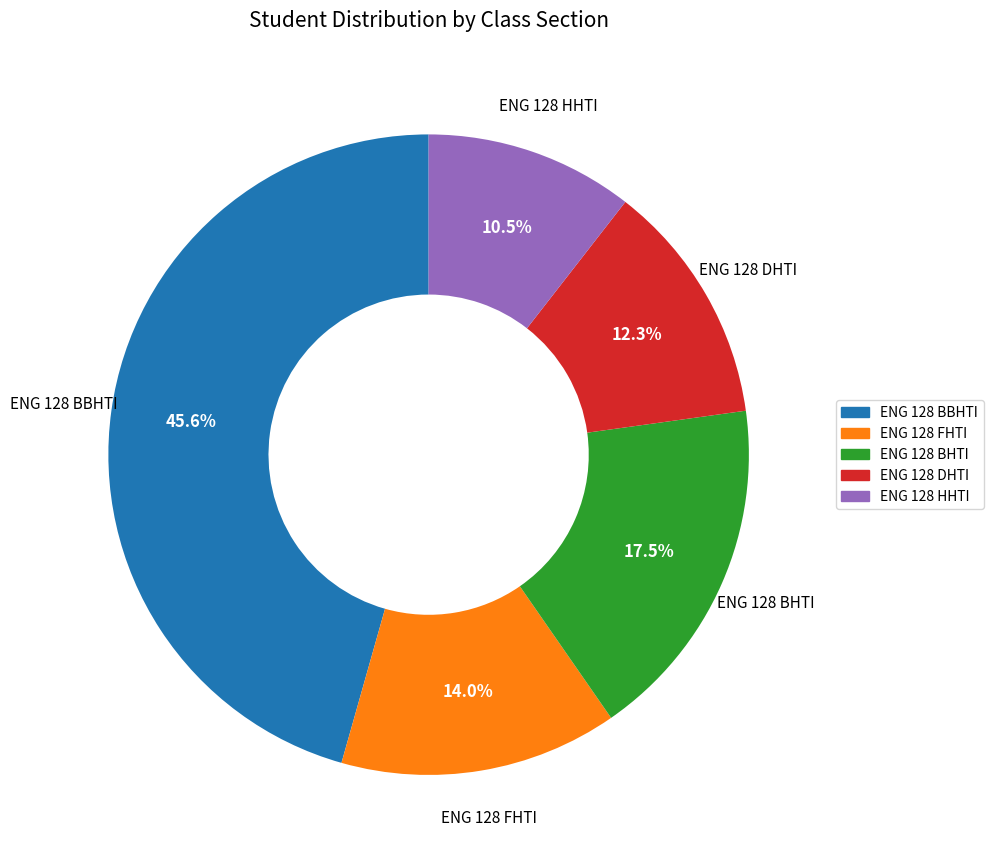

To the nearest percent, what is the difference between the ENG 128 BBHTI and ENG 128 FHTI slice percentages?

32%